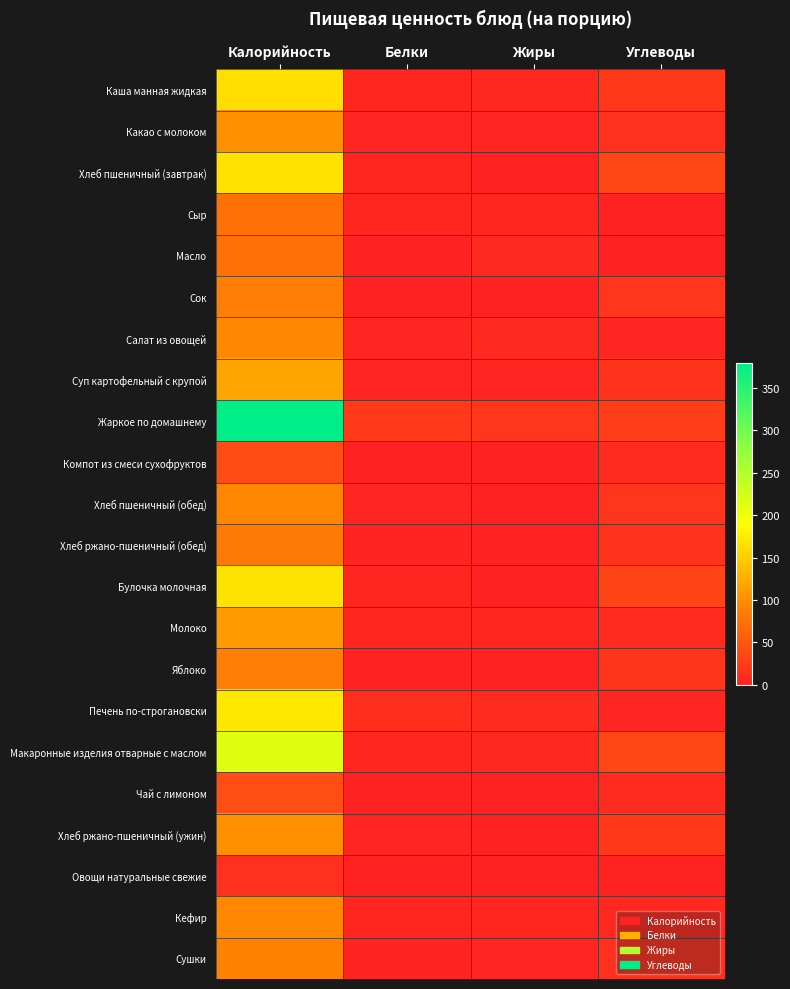

What is the maximum value shown in the chart?

378.9